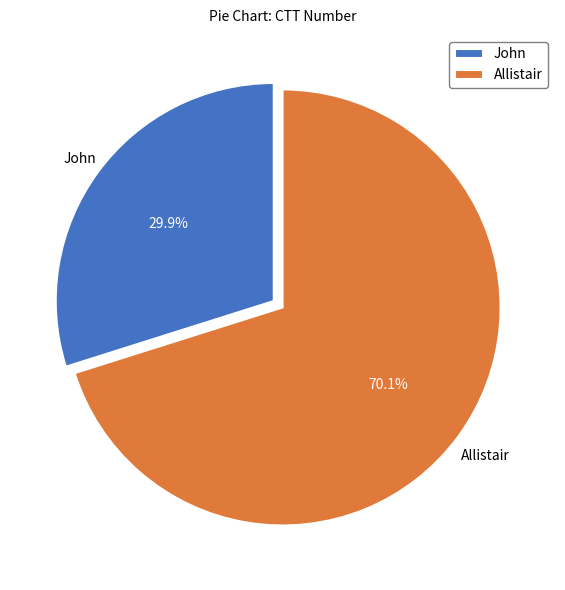

What is the total percentage of John and Allistair?

100.0%